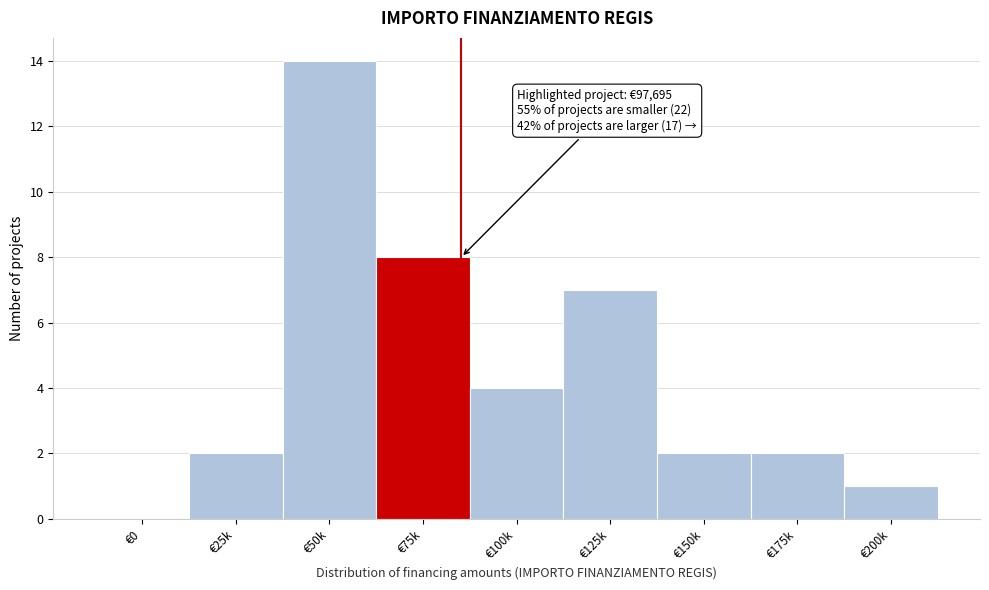

Reading left to right, list all the values displayed in this chart.

€0=0	€25k=2	€50k=14	€75k=8	€100k=4	€125k=7	€150k=2	€175k=2	€200k=1